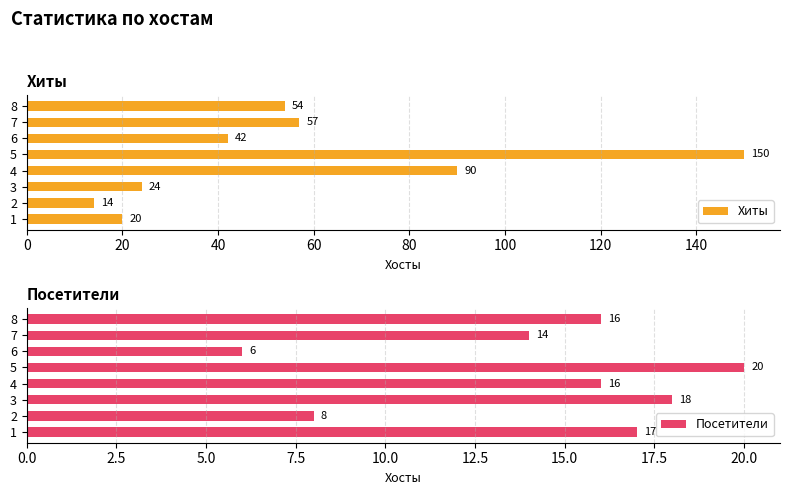

At which label is Хиты closest to 82?

4